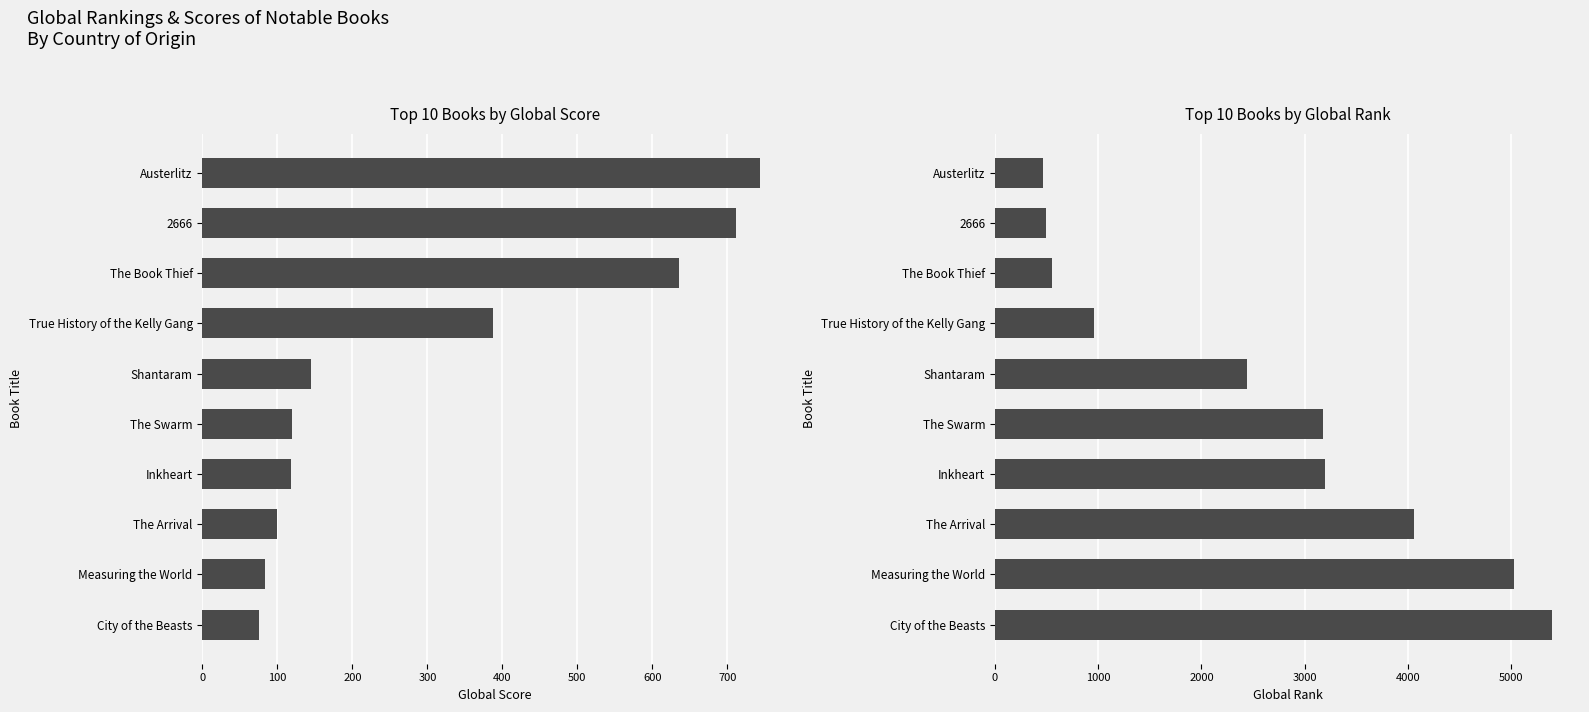

Between True History of the Kelly Gang and The Arrival, which series saw the biggest shift?

Global Rank